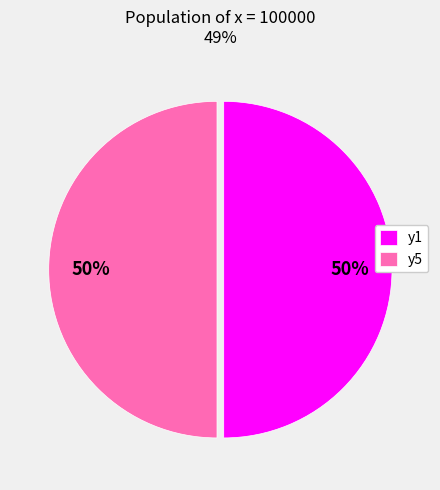

What is the ratio of the value at y5 to the value at y1?

1.0